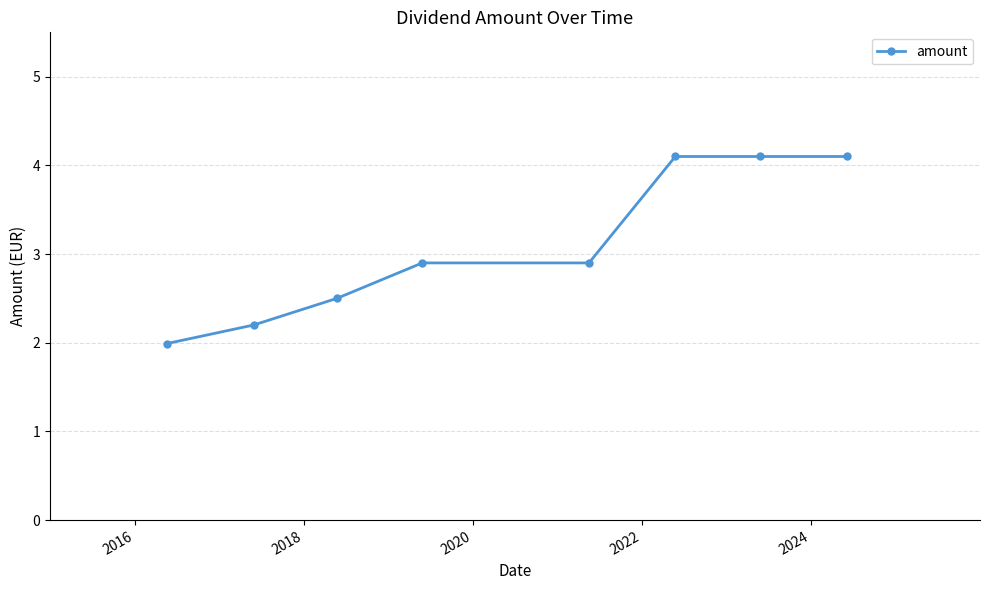

What is the difference between the maximum and minimum values?

2.1